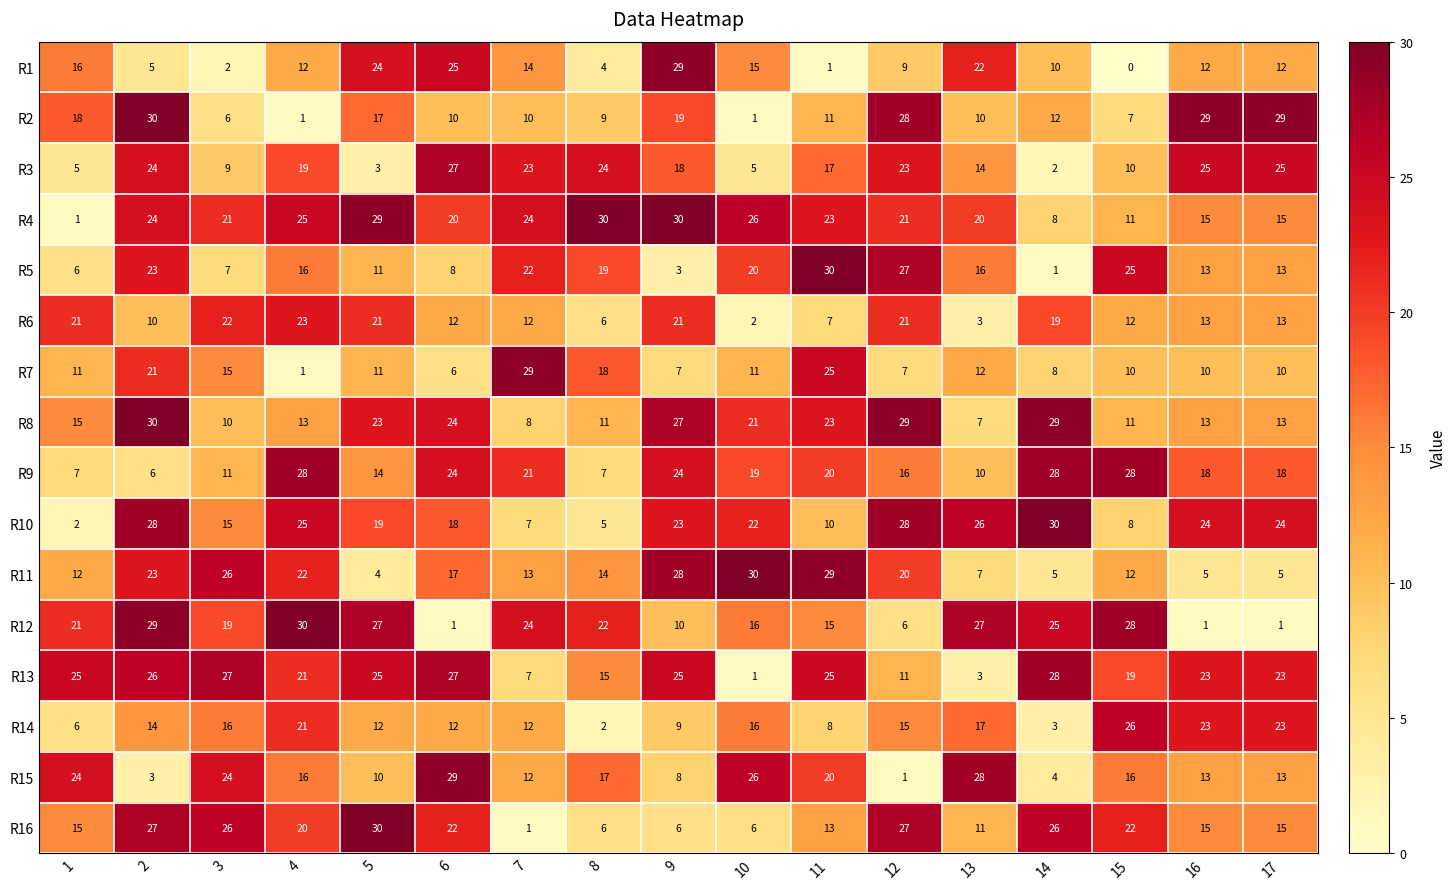

True or false: R7 has a value of 2 at 12.

False